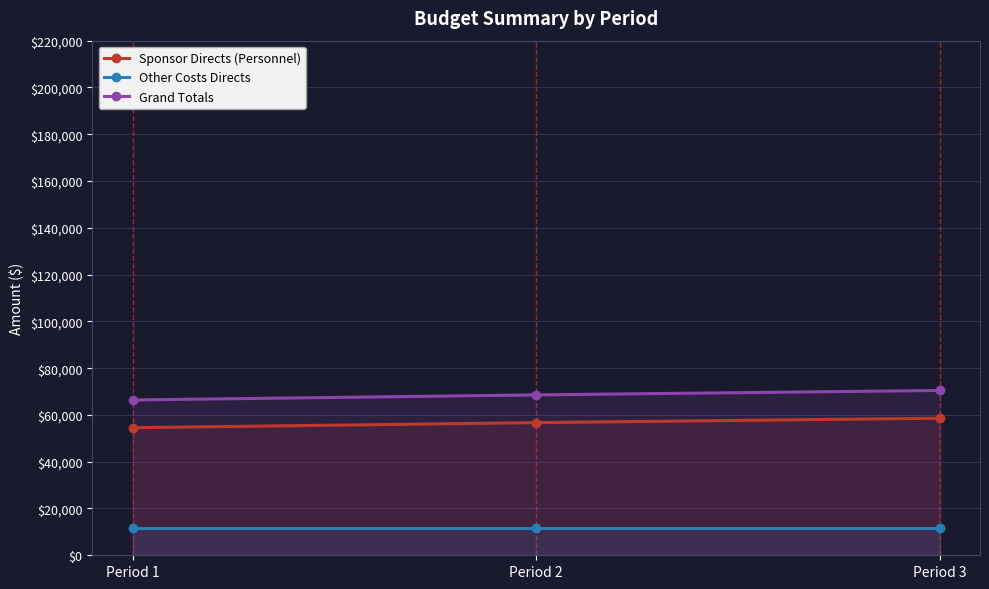

What is the difference between the second highest and minimum values in the Sponsor Directs (Personnel) series?

2172